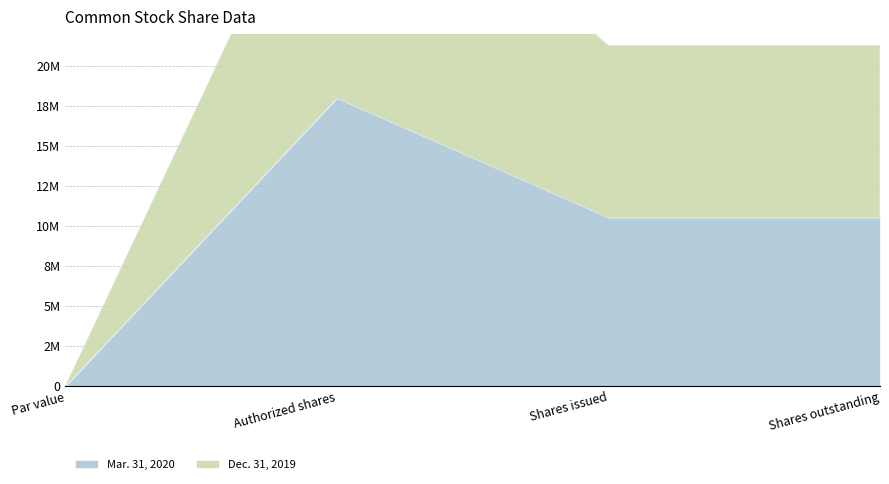

What is the average value of the Mar. 31, 2020 series?

9766794